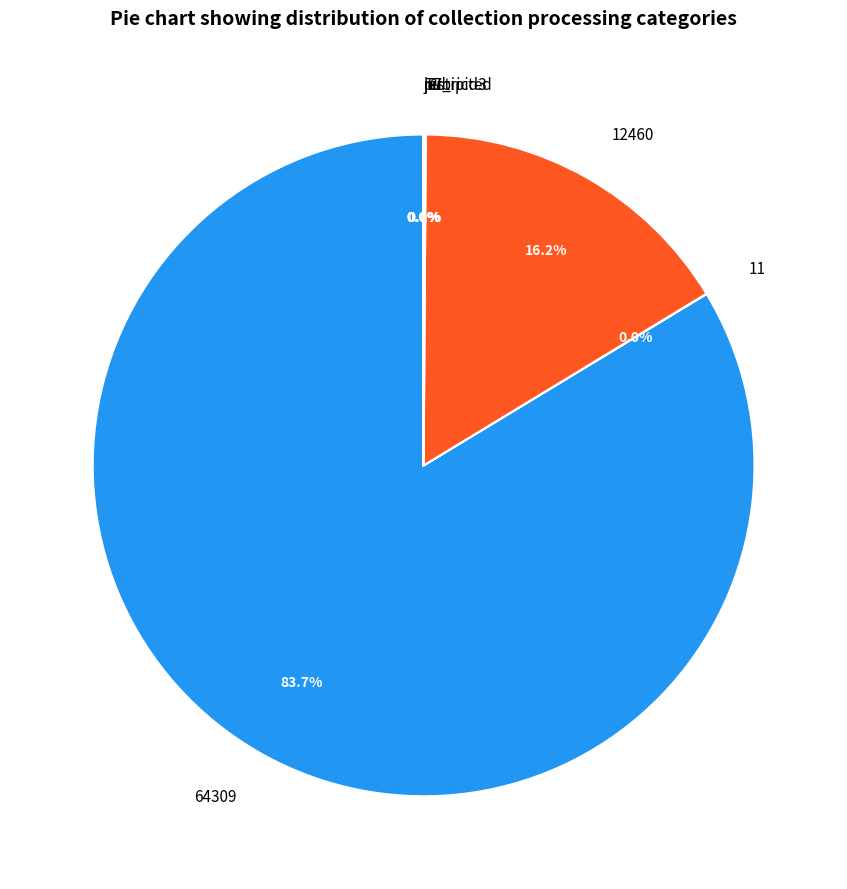

What is the majority slice?

64309